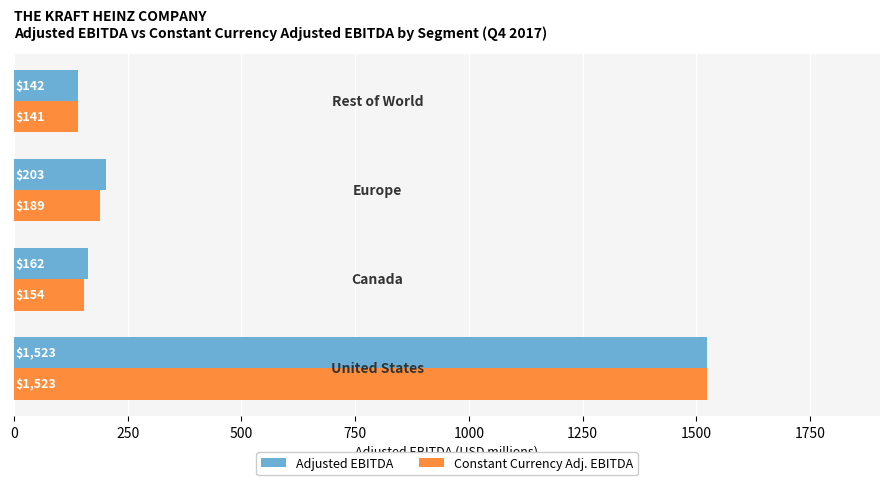

Which series has the largest total across all categories?

Adjusted EBITDA